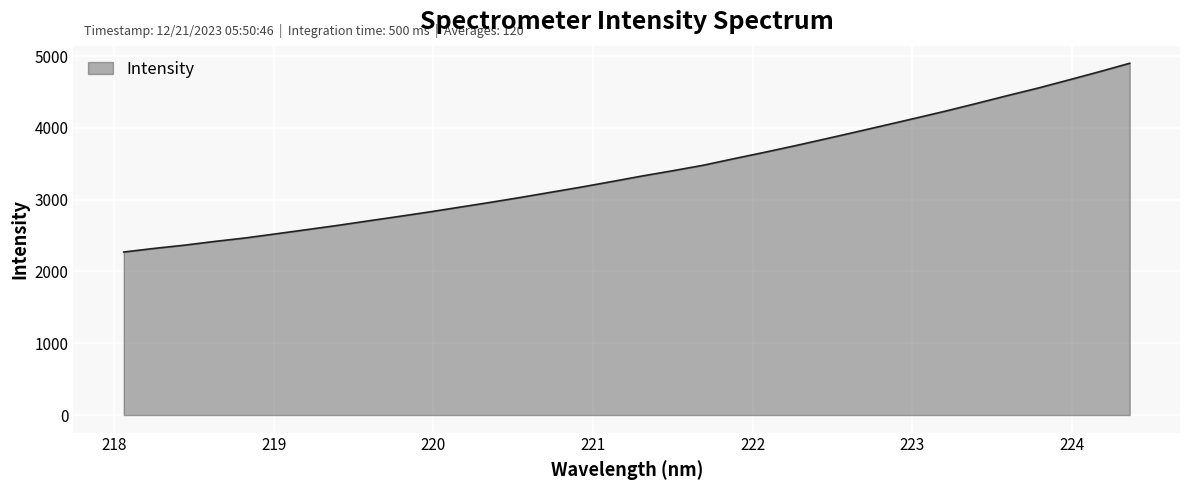

What is the maximum value shown in the chart?

4899.9